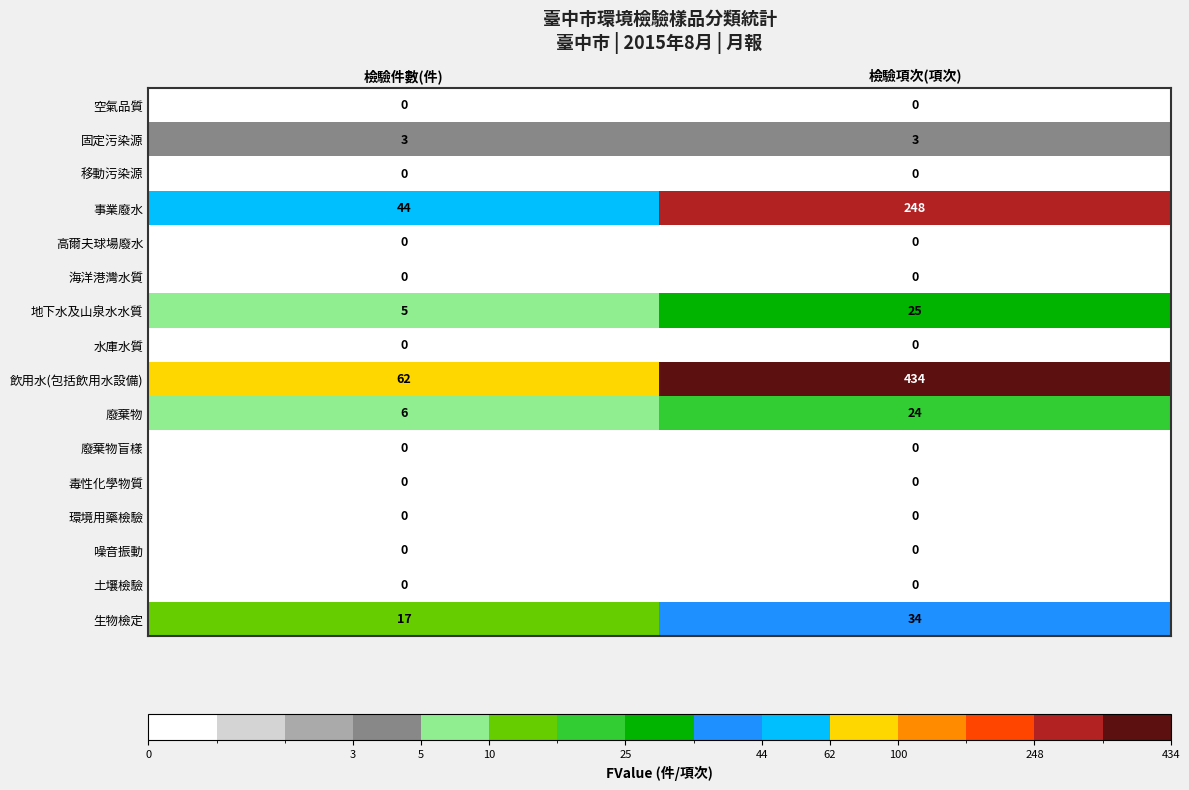

At which label does 生物檢定 reach its peak?

檢驗項次(項次)